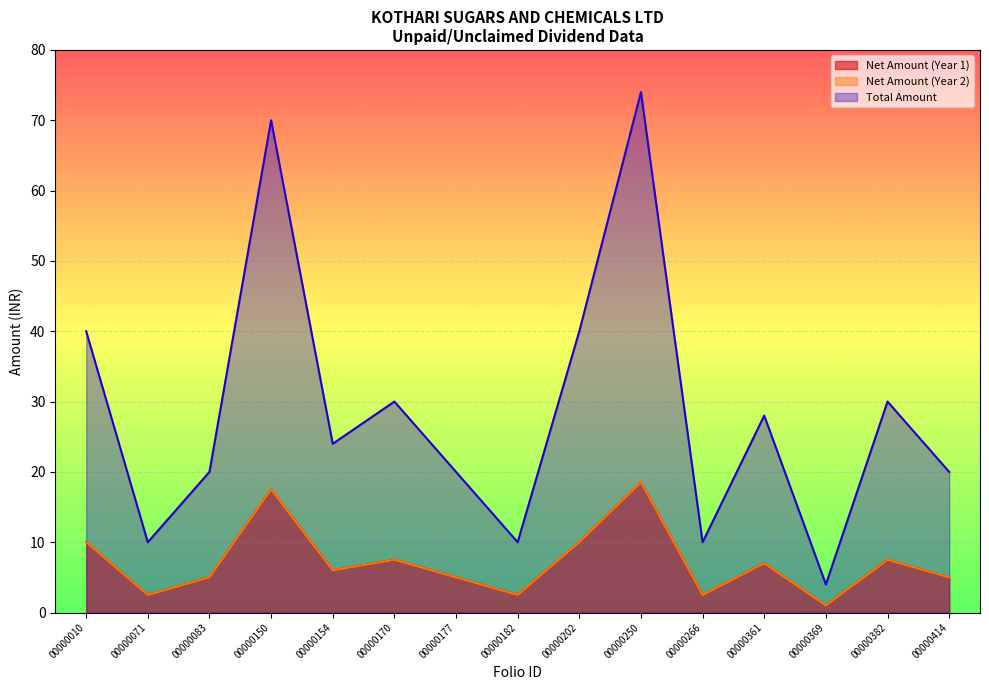

Reading right to left, list all the values displayed in this chart.

NET_AMT1: 5.0	7.5	1.0	7.0	2.5	18.5	10.0	2.5	5.0	7.5	6.0	17.5	5.0	2.5	10.0
NET_AMT2: 5.0	7.5	1.0	7.0	2.5	18.5	10.0	2.5	5.0	7.5	6.0	17.5	5.0	2.5	10.0
TOT_AMOUNT: 20.0	30.0	4.0	28.0	10.0	74.0	40.0	10.0	20.0	30.0	24.0	70.0	20.0	10.0	40.0